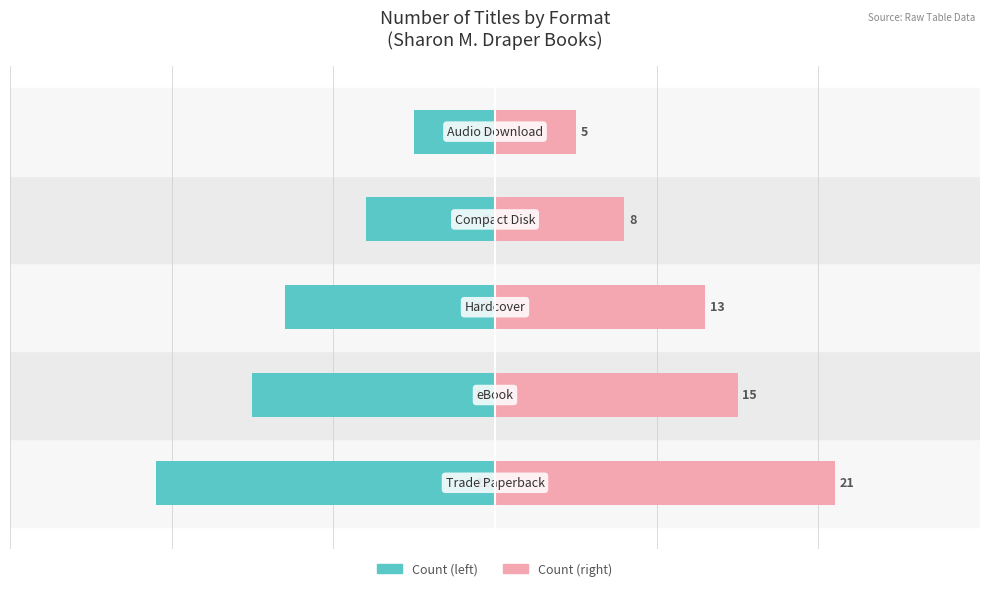

Are the bars horizontal?

Yes